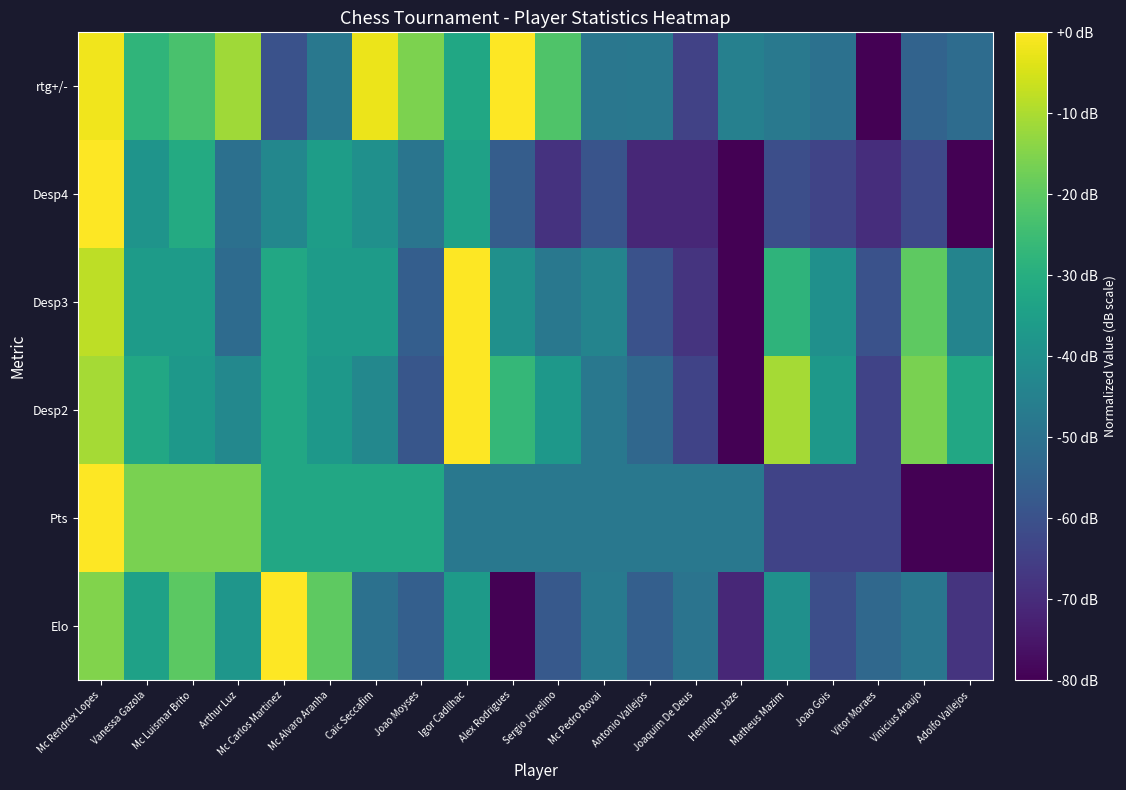

Count the number of categories in the chart.

20